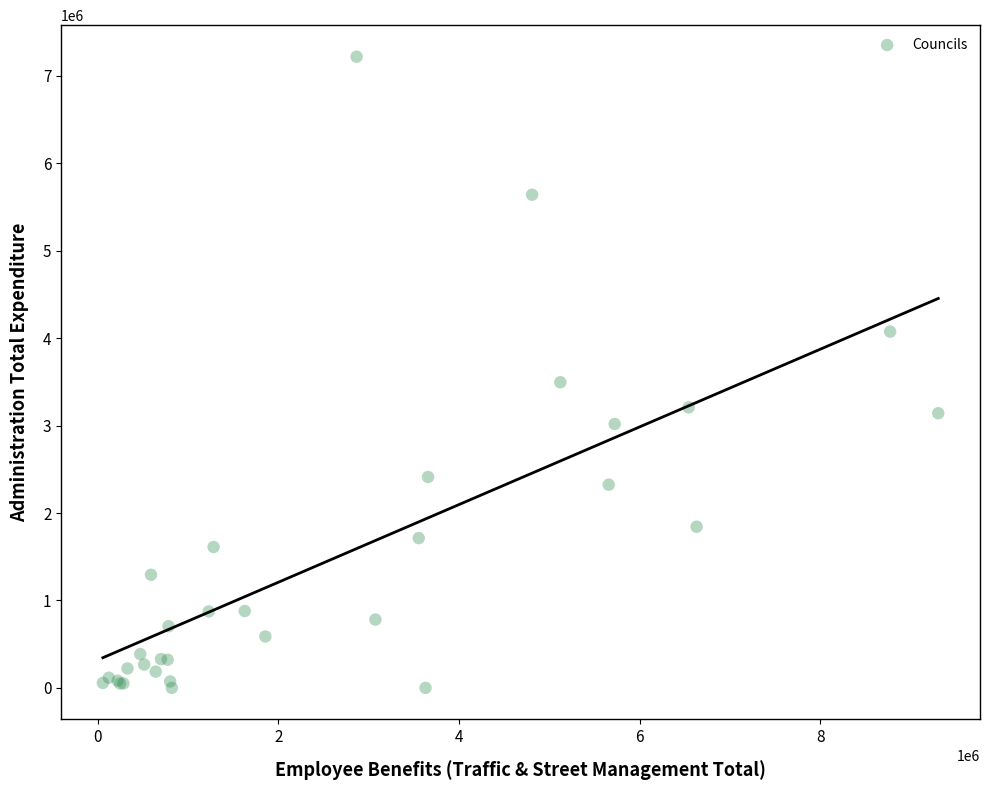

What Y value in the scatter plot is closest to 3609779?

3496000.0